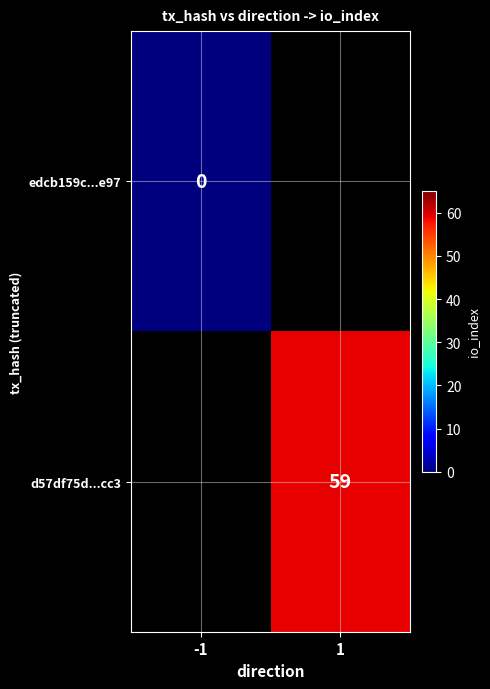

Which category has the lowest value across all series?

-1